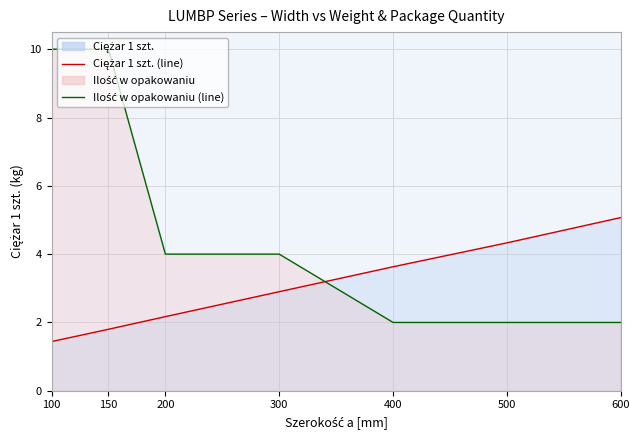

True or false: Ciężar 1 szt. (line) has a value of 0.8 at 300.

False